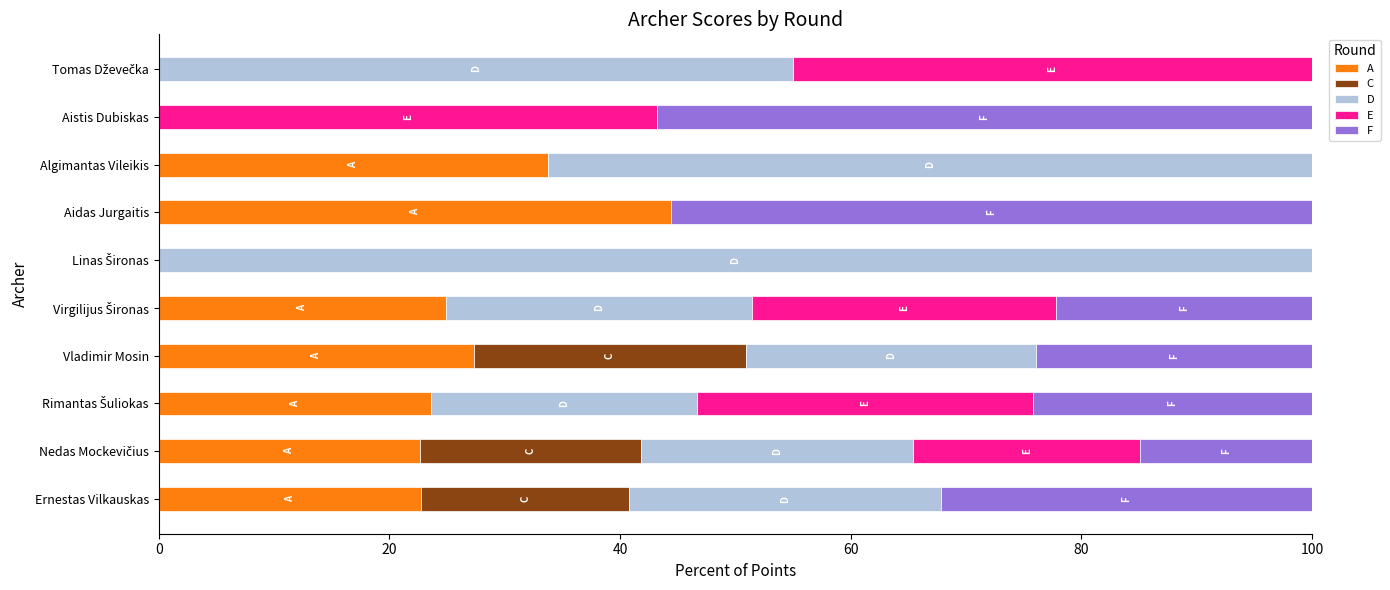

What is the total value across all series at Aidas Jurgaitis?

100.0